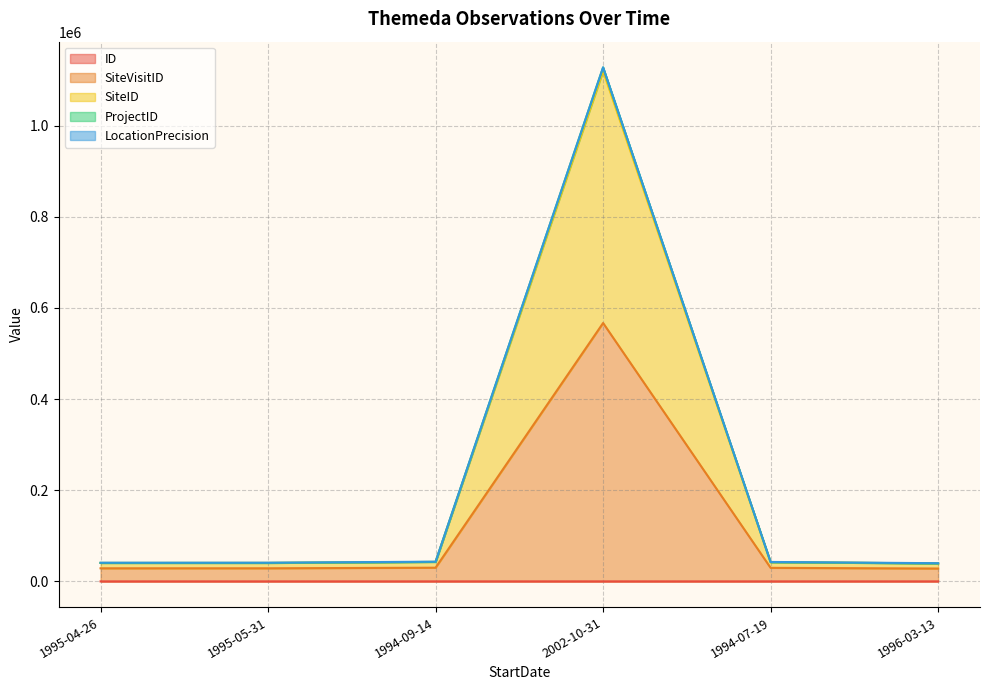

At which category is the sum across all series the highest?

2002-10-31